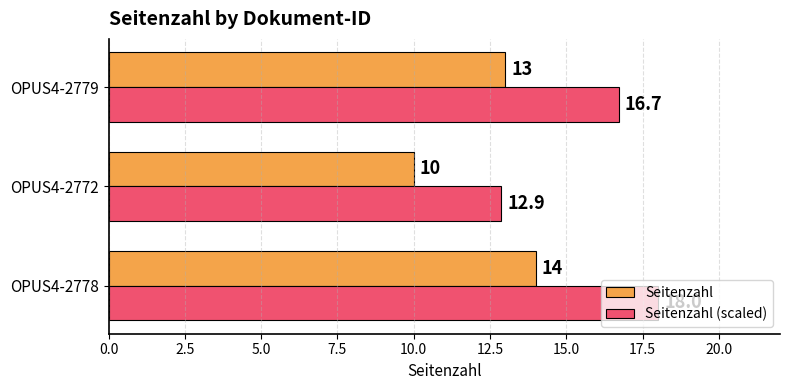

Rank the series by their maximum value, from highest to lowest.

Seitenzahl (scaled), Seitenzahl